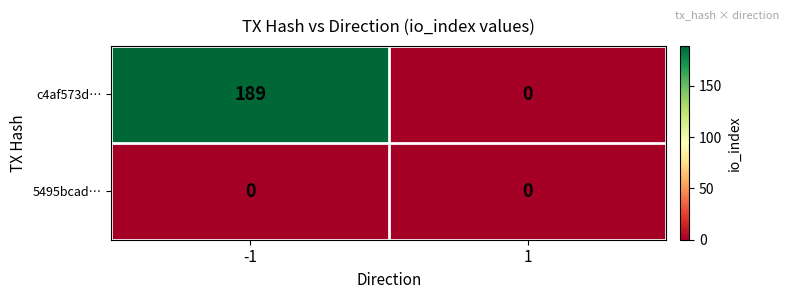

Which series changed the most between -1 and 1?

c4af573d…